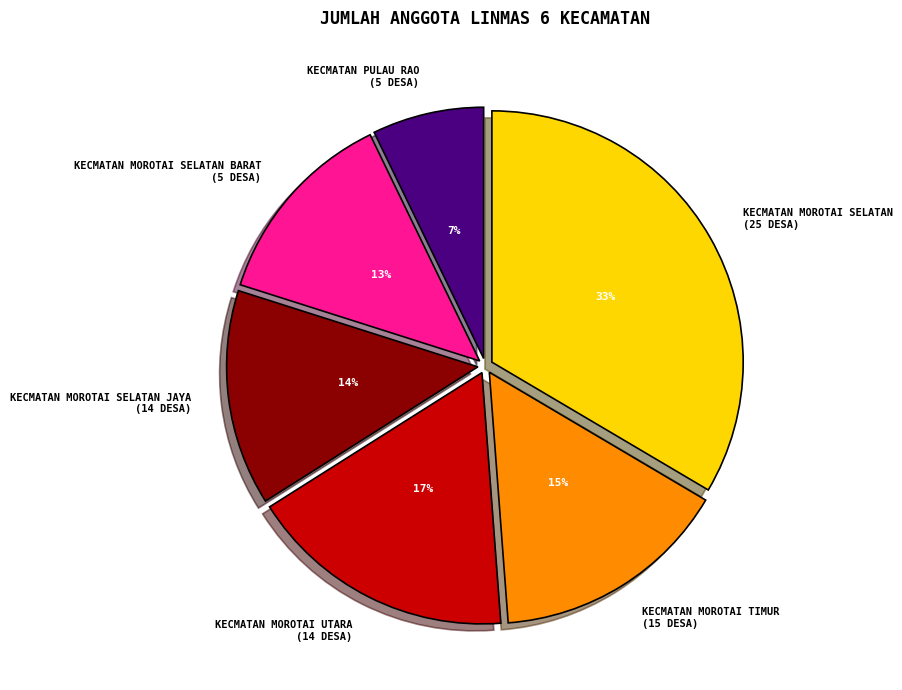

Approximately how many times larger is the value at KECMATAN MOROTAI TIMUR (15 DESA) compared to KECMATAN MOROTAI SELATAN BARAT (5 DESA)?

1.2